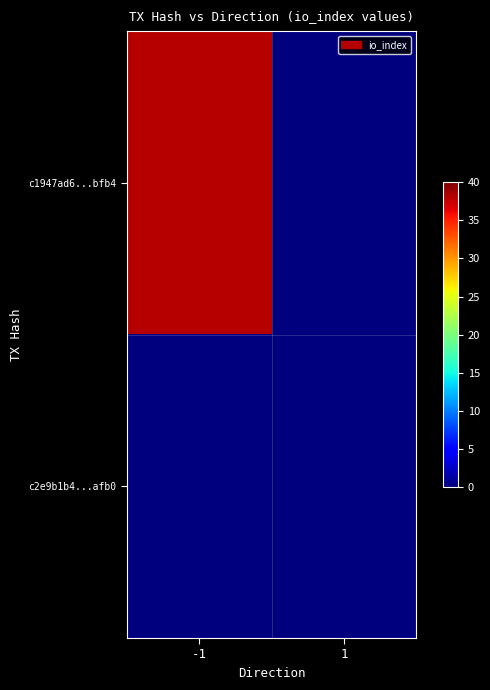

How many data points does each series have?

2